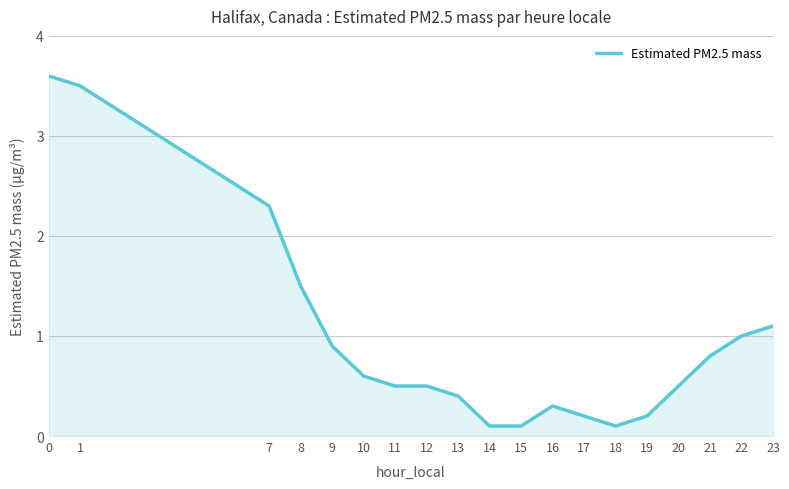

How many series are shown in this chart?

1